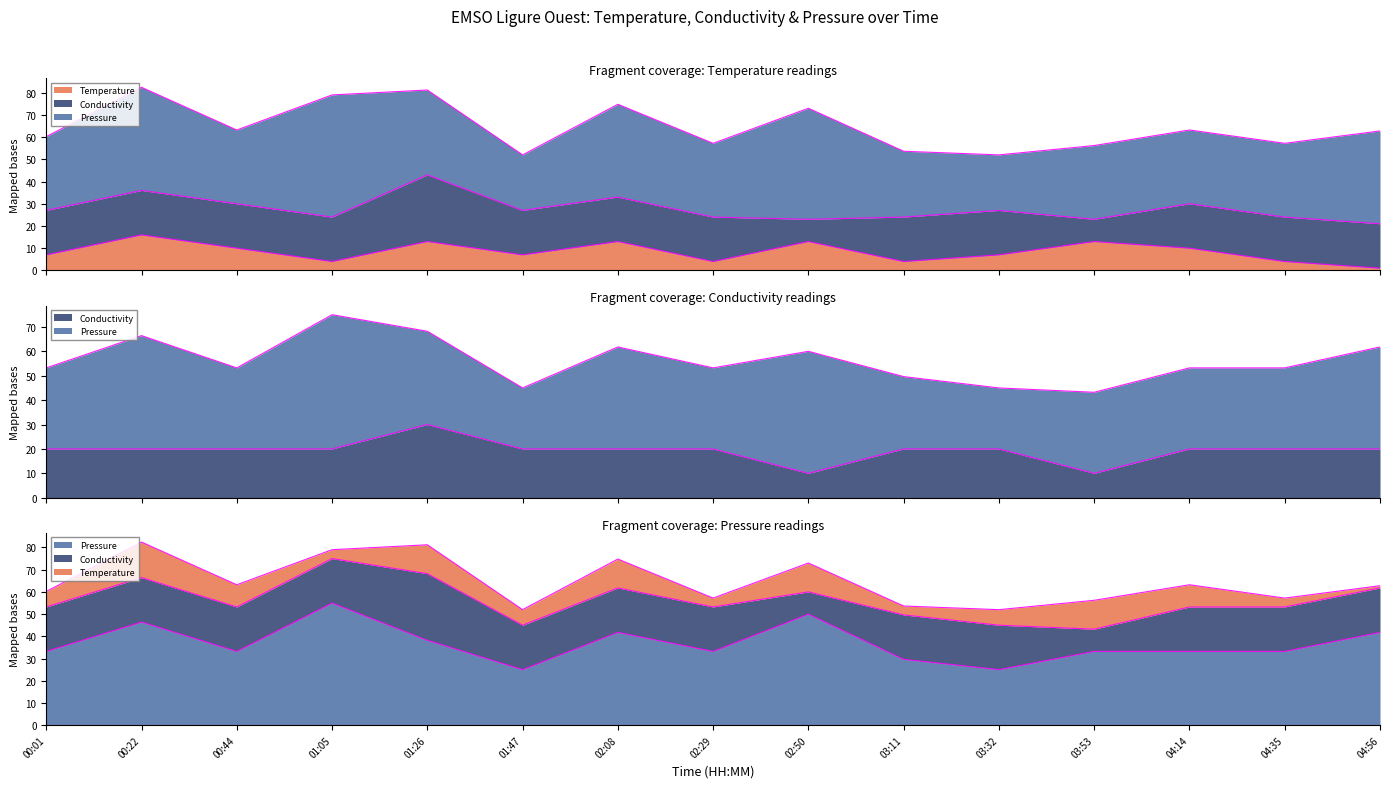

After their last crossing, which series has the higher values: Conductivity or Temperature?

Conductivity